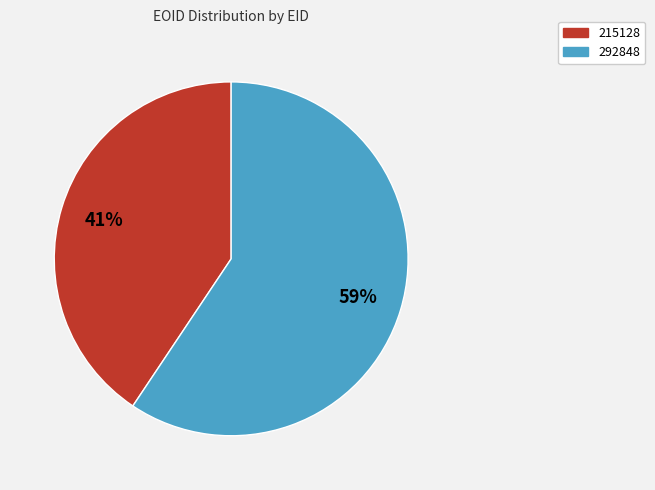

Do 215128 and 292848 together represent more than half of the pie?

Yes